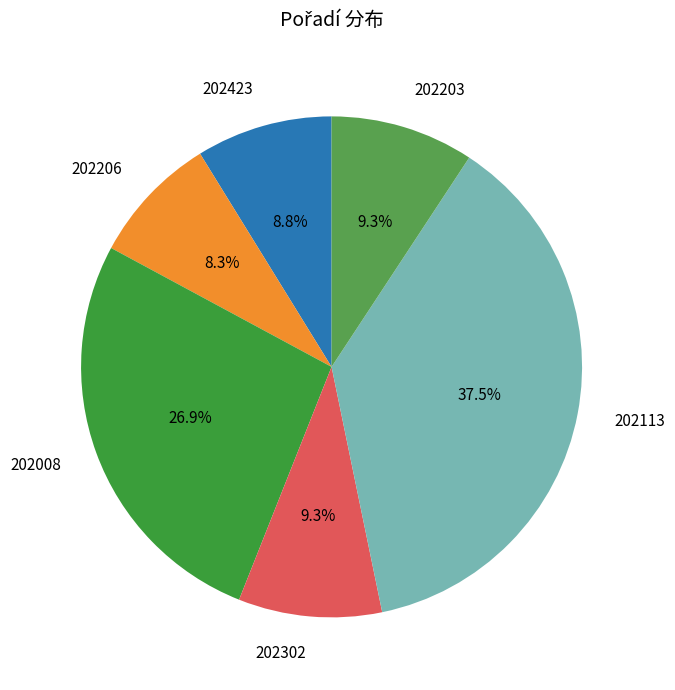

To the nearest percent, what is the average slice percentage?

17%